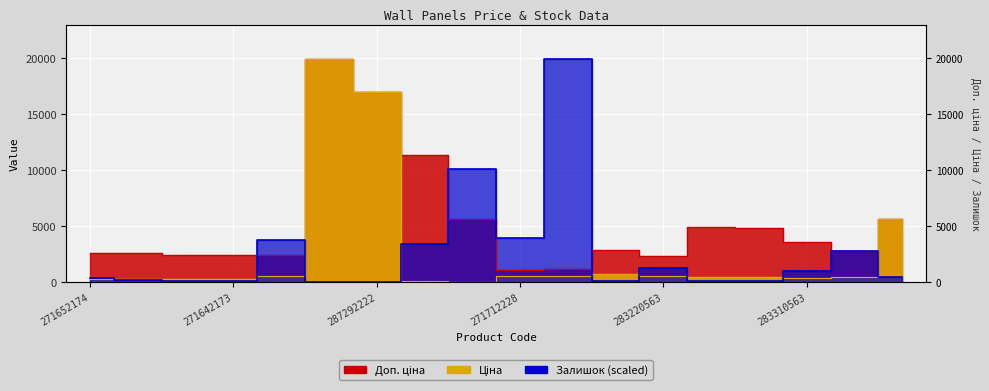

At how many categories does at least one series exceed 13662?

3